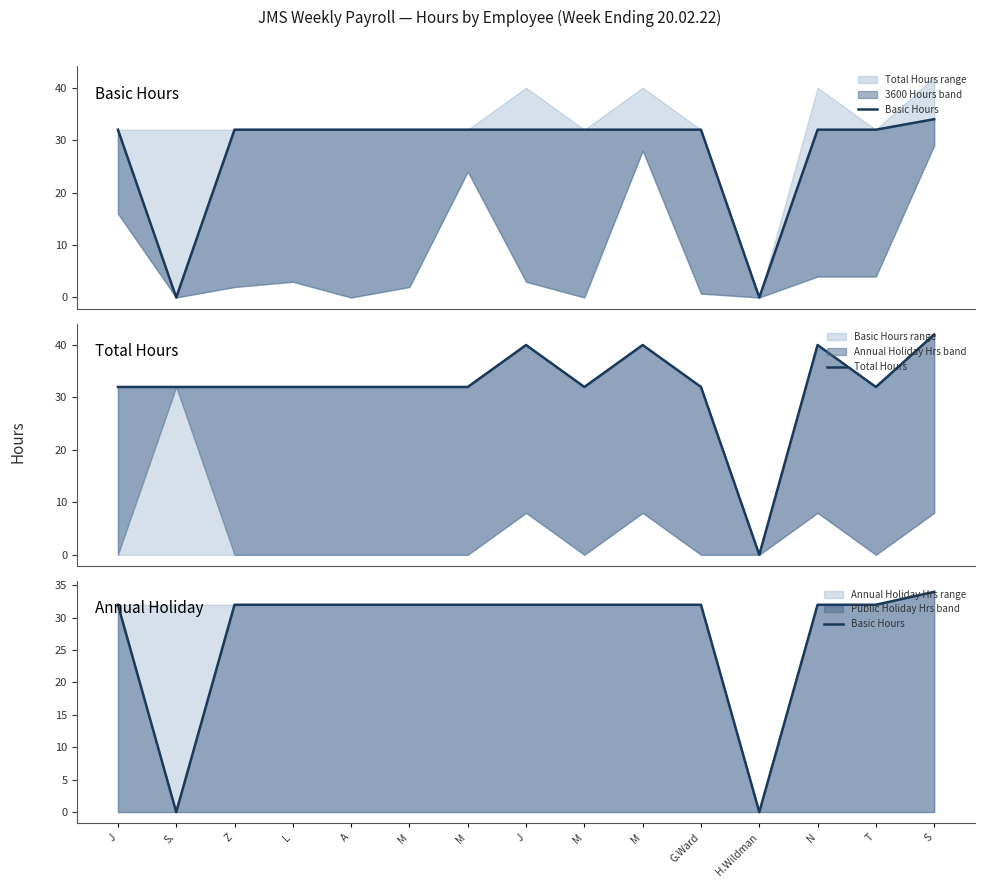

Which category has the lowest value in the Total Hours series?

H.Wildman